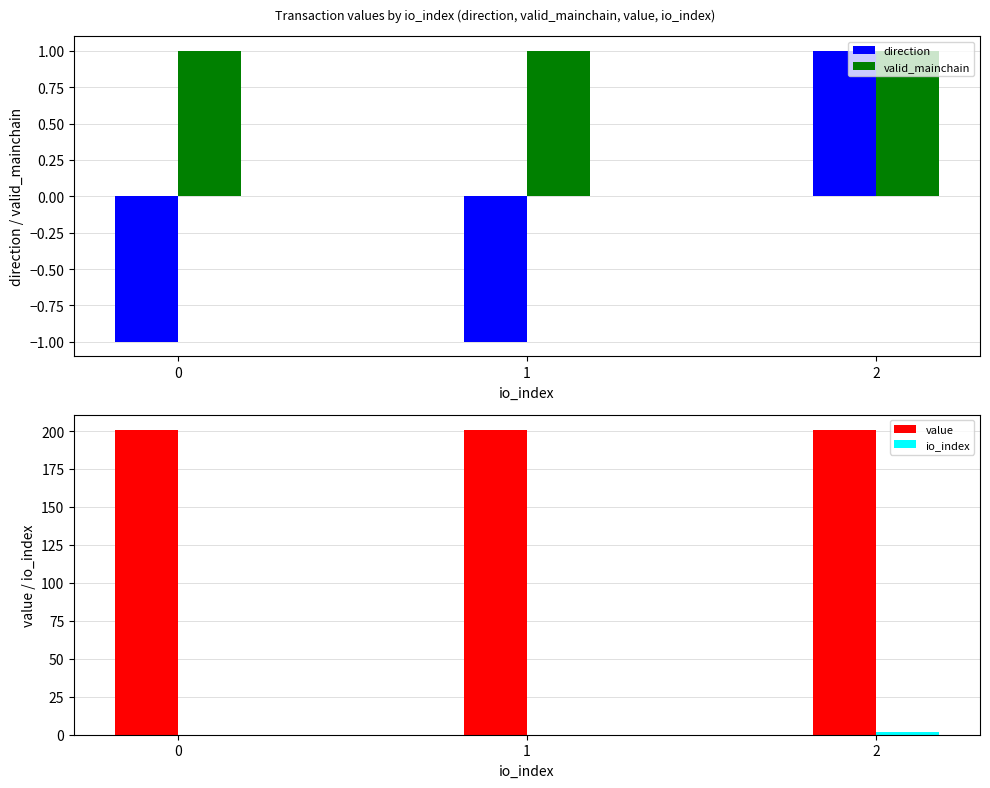

What is the minimum value shown in the chart?

-1.0